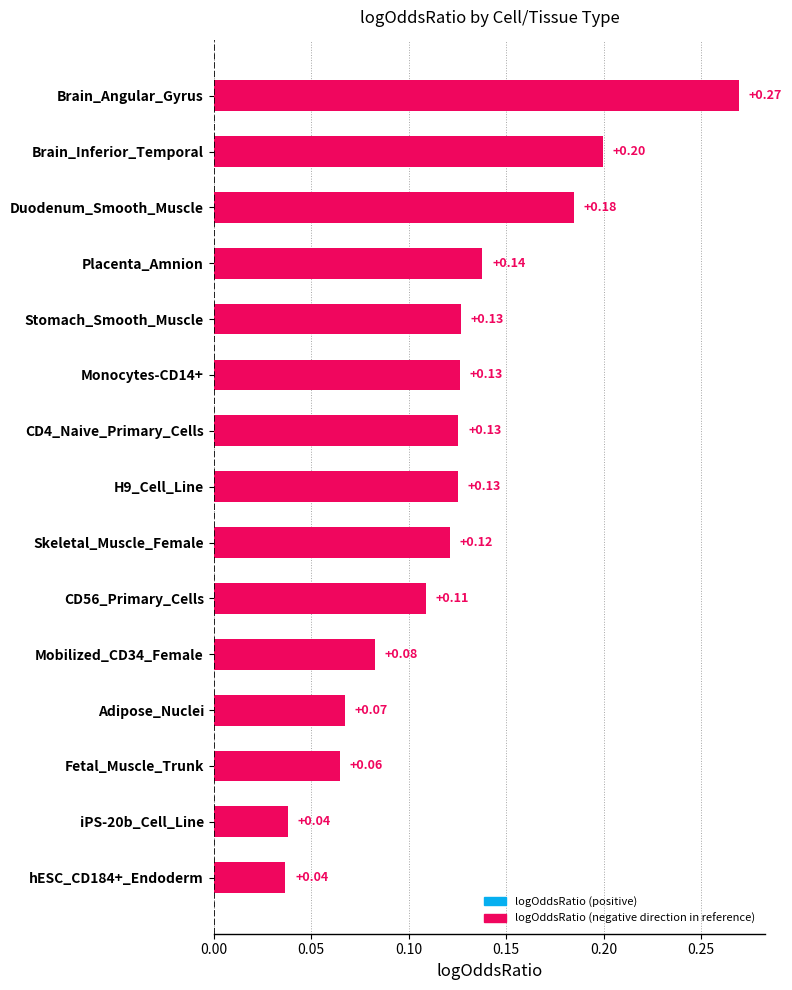

Which label corresponds to the largest value in the chart?

Brain_Angular_Gyrus